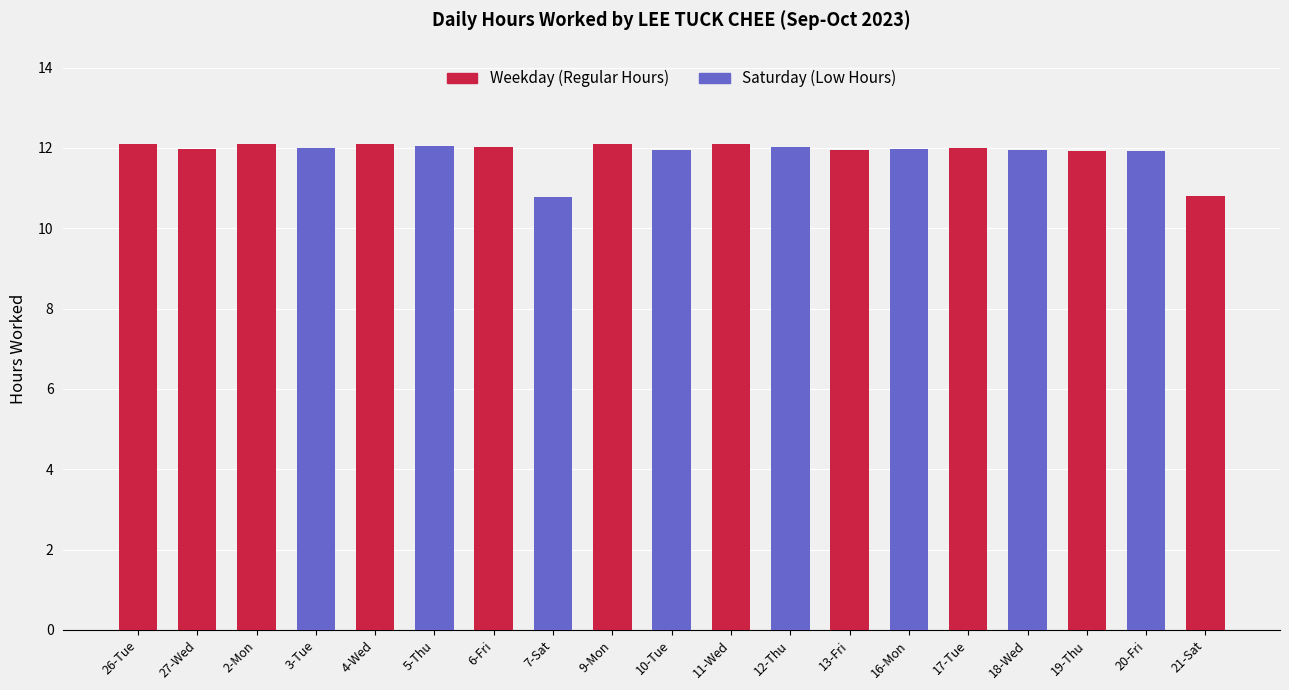

List the labels in order of value, smallest first.

7-Sat, 21-Sat, 19-Thu, 20-Fri, 13-Fri, 10-Tue, 18-Wed, 16-Mon, 27-Wed, 3-Tue, 17-Tue, 12-Thu, 6-Fri, 5-Thu, 11-Wed, 26-Tue, 2-Mon, 4-Wed, 9-Mon